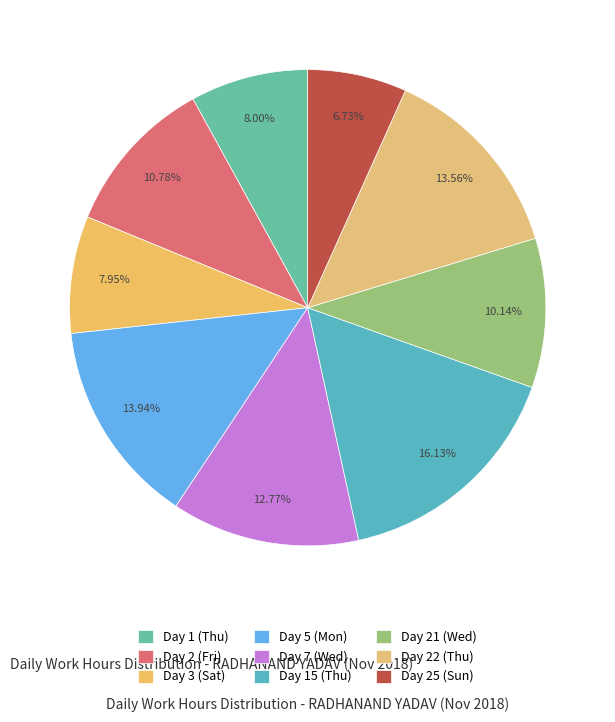

How many segments does this pie chart have?

9